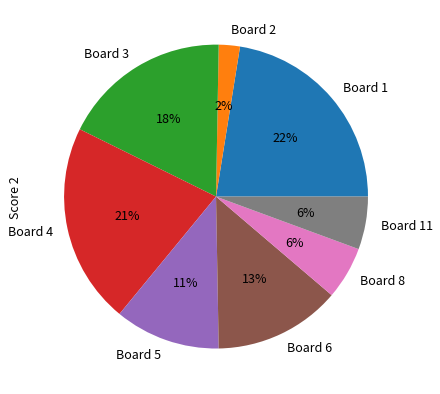

Is it true that Board 3 is 18% of the pie?

True